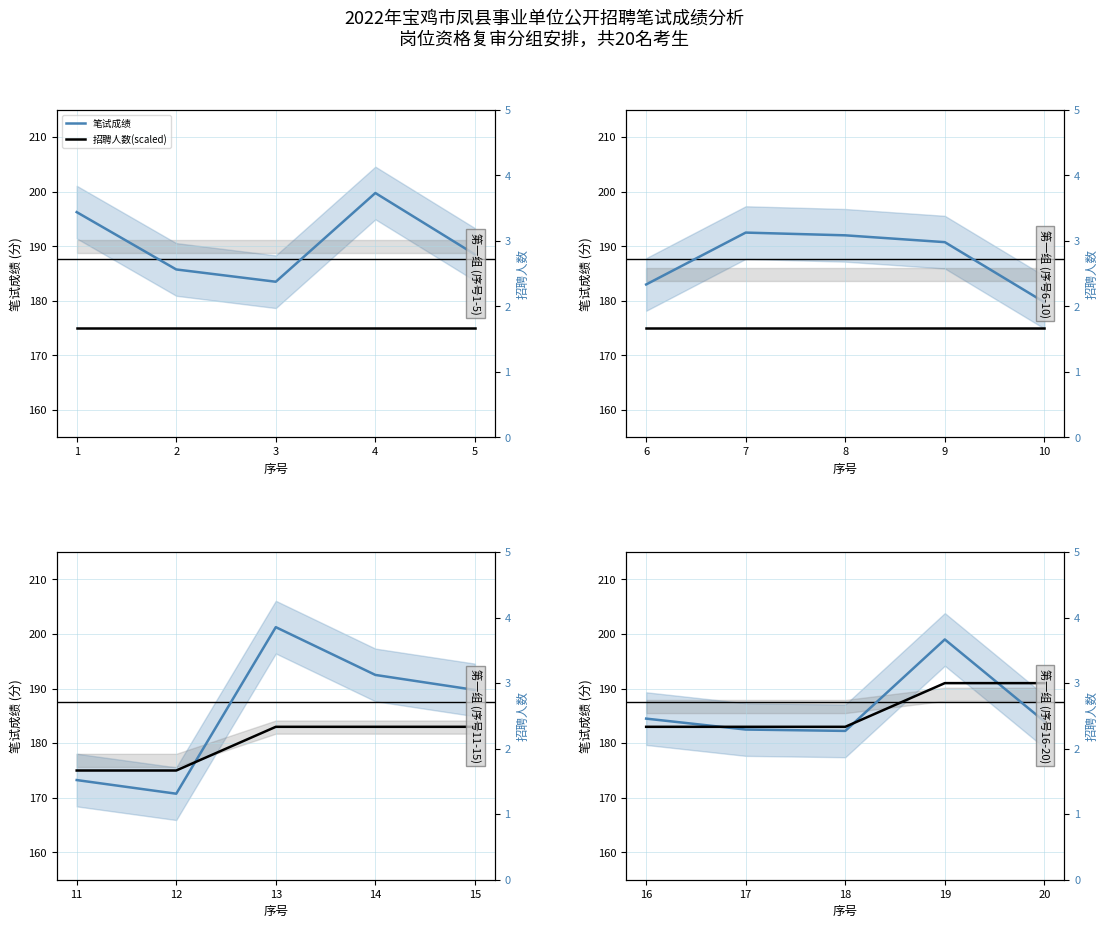

The 笔试成绩 series shows 92.3 at 20. True or false?

False